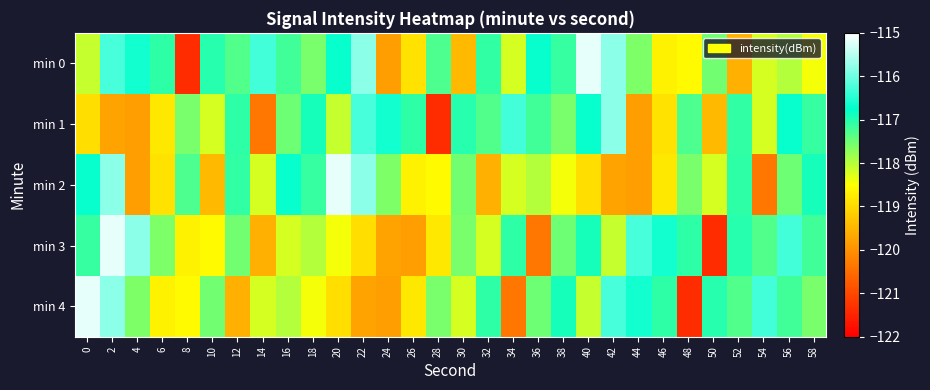

Reading right to left, what are all the values shown in this chart?

min 0: 58=-118.4	56=-118.0	54=-118.2	52=-119.6	50=-117.5	48=-118.6	46=-118.7	44=-117.6	42=-115.8	40=-115.2	38=-117.1	36=-116.7	34=-118.2	32=-117.1	30=-119.5	28=-117.3	26=-118.9	24=-119.8	22=-115.8	20=-116.7	18=-117.6	16=-117.2	14=-116.3	12=-117.3	10=-117.0	8=-121.4	6=-117.1	4=-116.6	2=-116.3	0=-118.1
min 1: 58=-117.1	56=-116.7	54=-118.2	52=-117.1	50=-119.5	48=-117.3	46=-118.9	44=-119.8	42=-115.8	40=-116.7	38=-117.6	36=-117.2	34=-116.3	32=-117.3	30=-117.0	28=-121.4	26=-117.1	24=-116.6	22=-116.3	20=-118.1	18=-116.9	16=-117.5	14=-120.4	12=-117.1	10=-118.2	8=-117.6	6=-118.8	4=-119.8	2=-119.7	0=-119.0
min 2: 58=-116.9	56=-117.5	54=-120.4	52=-117.1	50=-118.2	48=-117.6	46=-118.8	44=-119.8	42=-119.7	40=-119.0	38=-118.4	36=-118.0	34=-118.2	32=-119.6	30=-117.5	28=-118.6	26=-118.7	24=-117.6	22=-115.8	20=-115.2	18=-117.1	16=-116.7	14=-118.2	12=-117.1	10=-119.5	8=-117.3	6=-118.9	4=-119.8	2=-115.8	0=-116.7
min 3: 58=-117.2	56=-116.3	54=-117.3	52=-117.0	50=-121.4	48=-117.1	46=-116.6	44=-116.3	42=-118.1	40=-116.9	38=-117.5	36=-120.4	34=-117.1	32=-118.2	30=-117.6	28=-118.8	26=-119.8	24=-119.7	22=-119.0	20=-118.4	18=-118.0	16=-118.2	14=-119.6	12=-117.5	10=-118.6	8=-118.7	6=-117.6	4=-115.8	2=-115.2	0=-117.1
min 4: 58=-117.6	56=-117.2	54=-116.3	52=-117.3	50=-117.0	48=-121.4	46=-117.1	44=-116.6	42=-116.3	40=-118.1	38=-116.9	36=-117.5	34=-120.4	32=-117.1	30=-118.2	28=-117.6	26=-118.8	24=-119.8	22=-119.7	20=-119.0	18=-118.4	16=-118.0	14=-118.2	12=-119.6	10=-117.5	8=-118.6	6=-118.7	4=-117.6	2=-115.8	0=-115.2